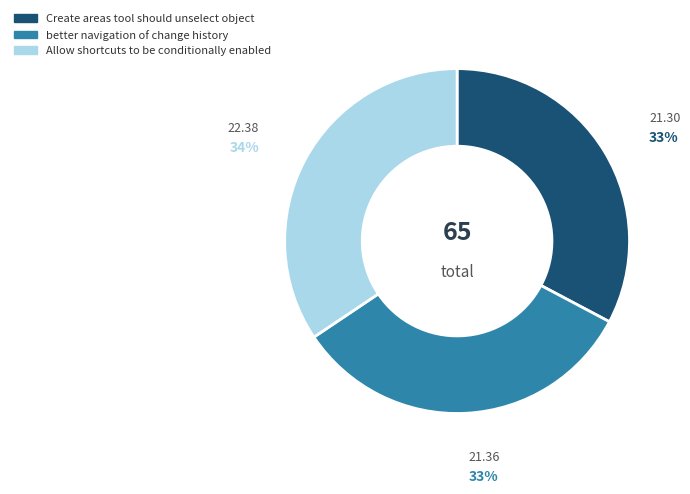

To the nearest percent, what percentage of the pie is Allow shortcuts to be conditionally enabled?

34%